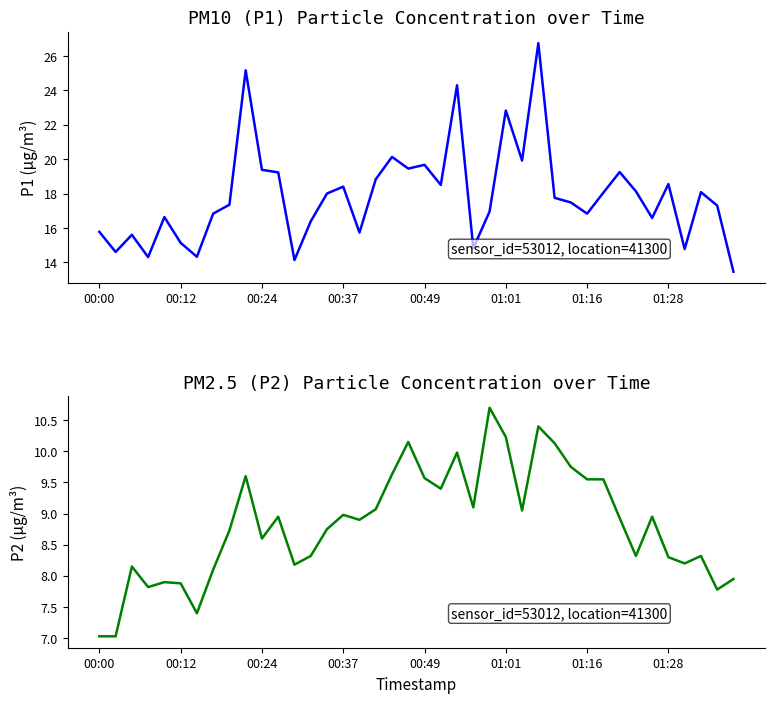

True or false: P1 has a value of 5.1 at 32.

False